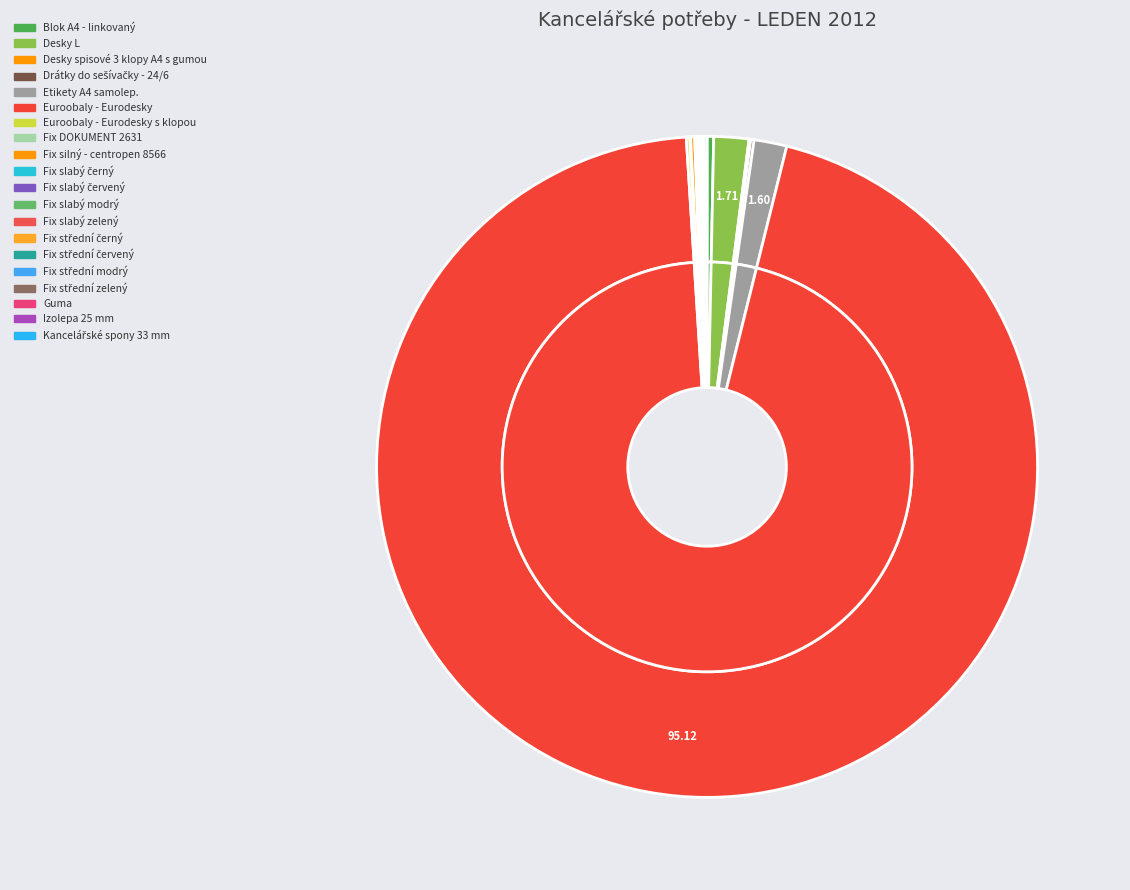

Does any single category account for the majority?

Yes